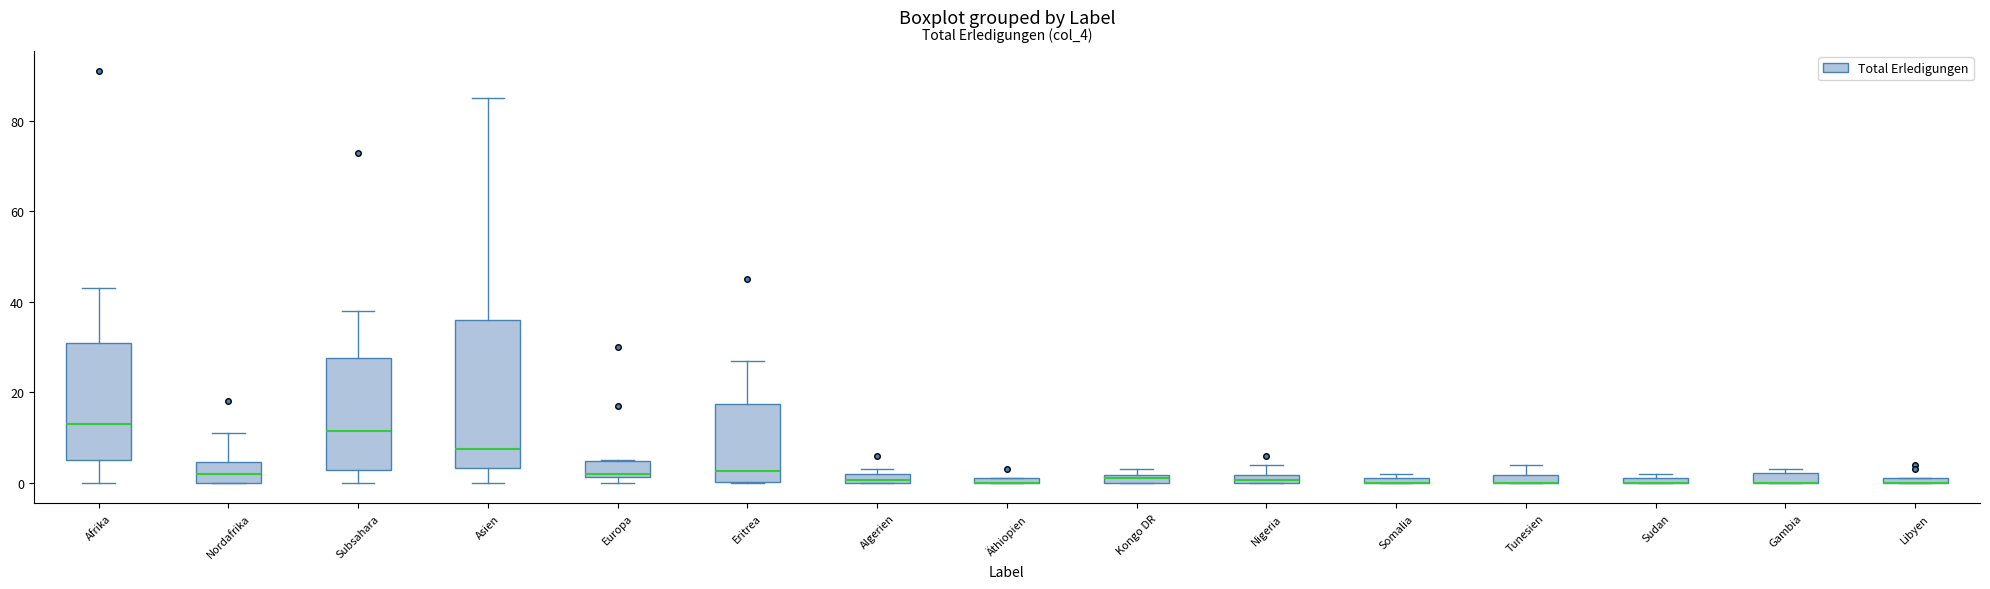

Comparing the boxes themselves (not the whiskers), which one is the tallest?

Asien